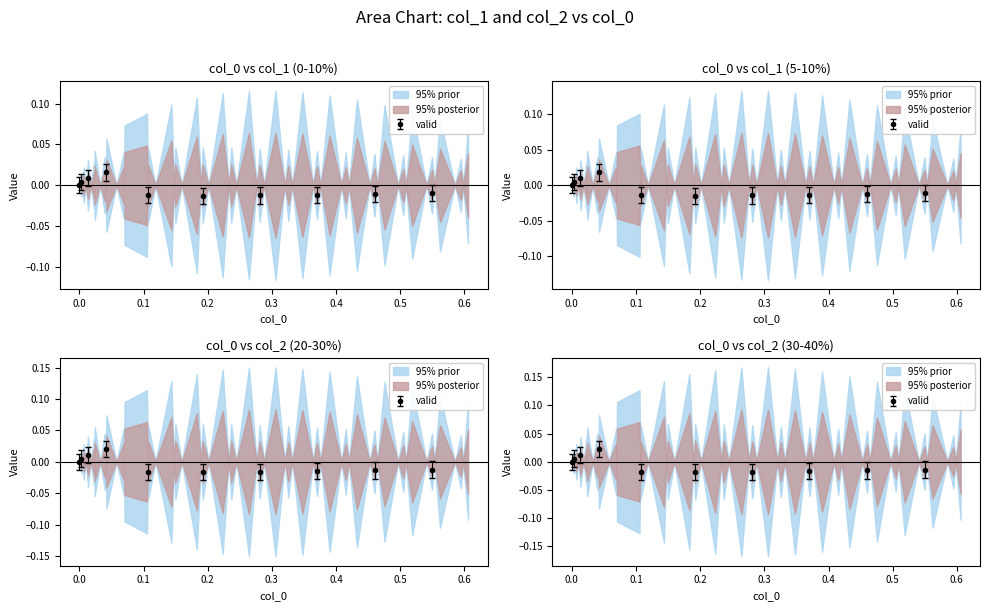

Reading right to left, what are all the values shown in this chart?

col_1: 0.0	-0.0	0.0	-0.0	0.0	-0.0	0.1	-0.0	0.1	-0.0	0.1	-0.0	0.1	-0.0	0.1	-0.0	0.1	-0.0	0.1	-0.0	0.1	-0.0	0.1	-0.0	0.0	0.0	-0.0	0.0	-0.0	0.0	-0.0	0.0	-0.0	0.0	-0.0	0.0	-0.0	0.0	-0.0	0.0
col_2: 0.0	0.0	0.0	0.0	0.0	0.0	0.0	0.0	0.0	0.0	0.0	0.0	0.0	0.0	0.0	0.0	0.0	0.0	0.0	0.0	0.0	0.0	0.0	0.0	0.0	0.0	0.0	0.0	0.0	0.0	0.0	0.0	0.0	0.0	0.0	0.0	0.0	0.0	0.0	0.0